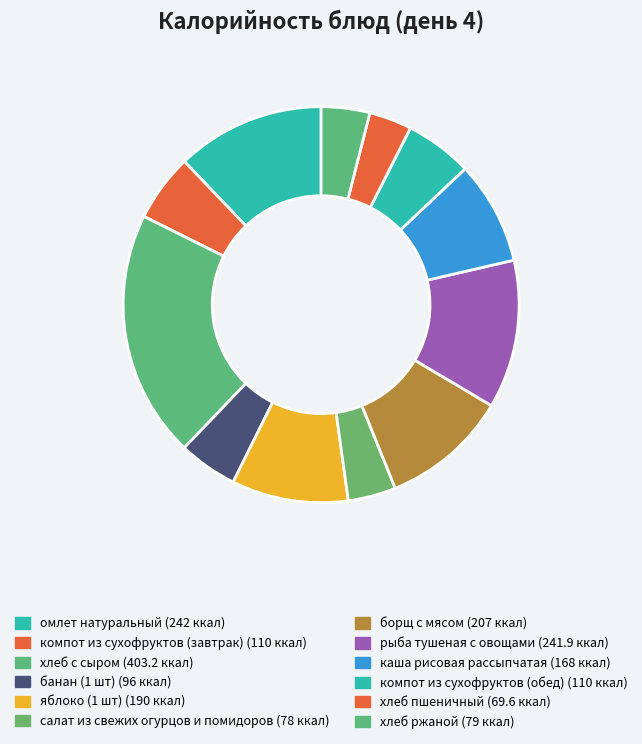

How many segments does this pie chart have?

12